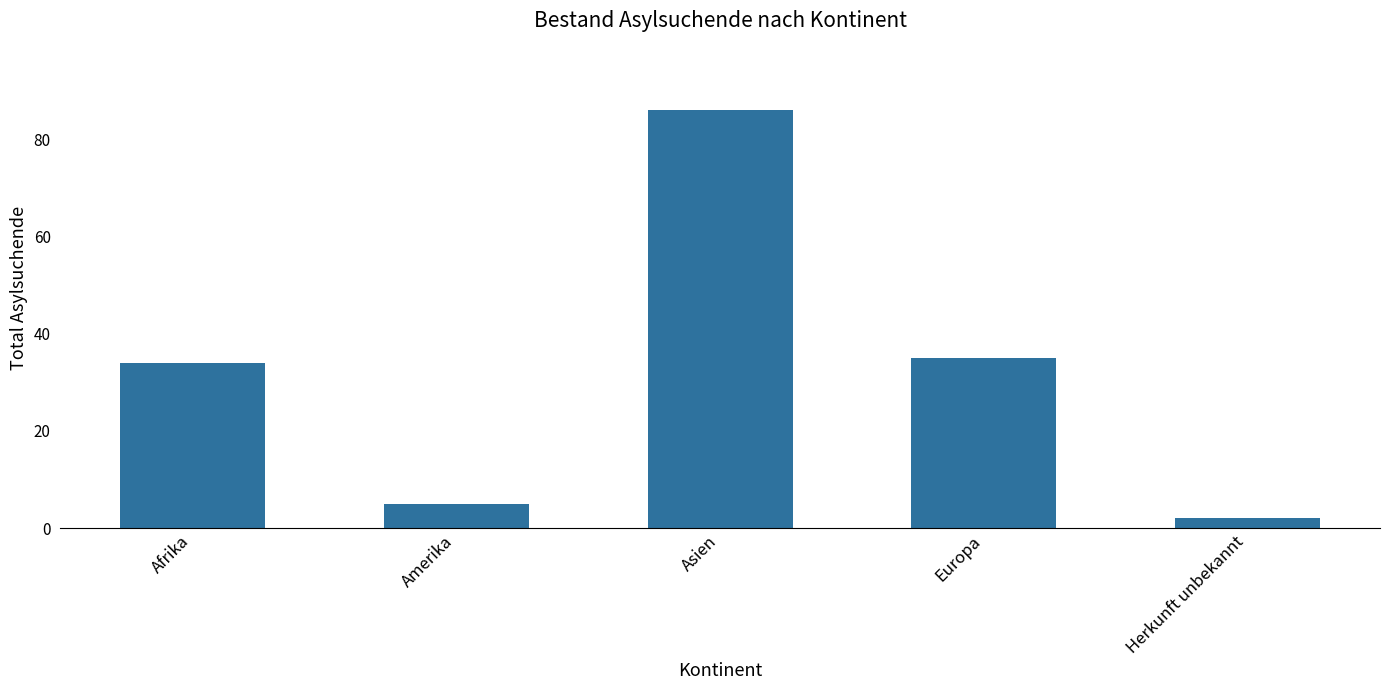

What is the greatest value displayed?

86